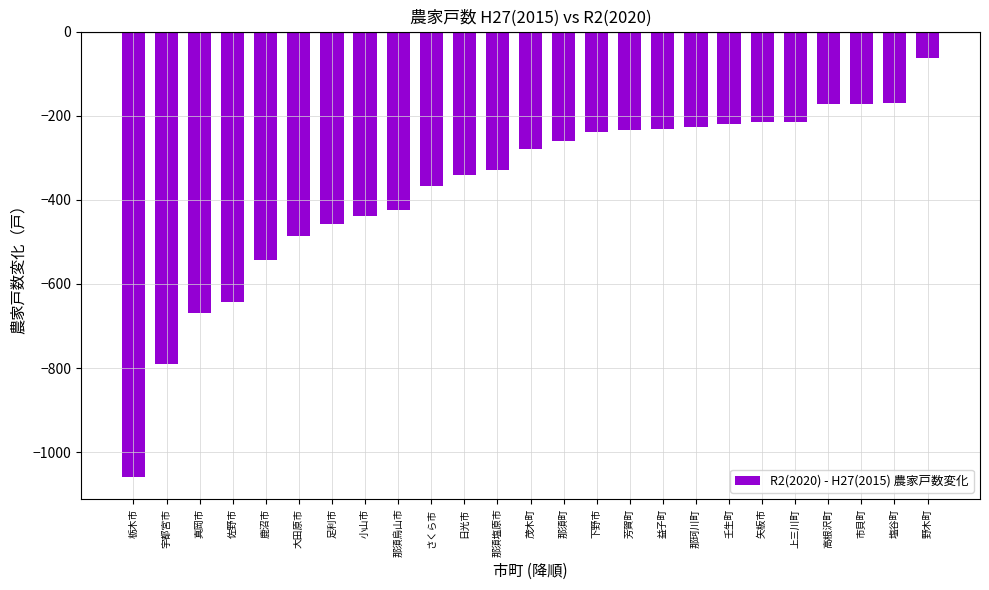

How many bars are there in total?

25